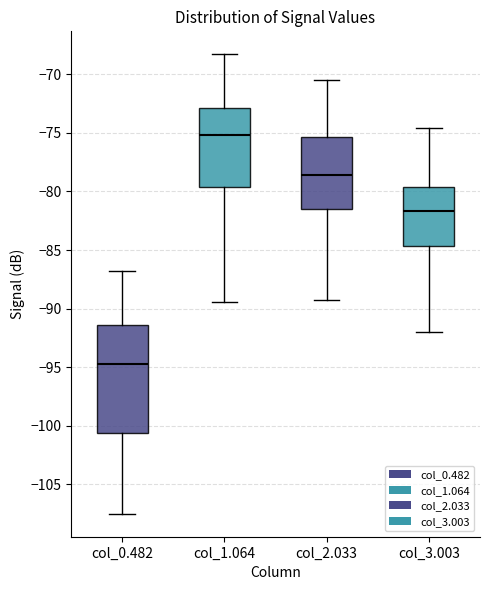

Reading left to right, read every box against the y-axis: the position of its median line, the range the box covers, and the ends of its whiskers. The values are not printed on the chart, so give them approximately, as read against the axis.

col_0.482: median -94.5, box -100.5 to -91.5, whiskers -107.5 to -87.0
col_1.064: median -75.0, box -79.5 to -73.0, whiskers -89.5 to -68.5
col_2.033: median -78.5, box -81.5 to -75.5, whiskers -89.5 to -70.5
col_3.003: median -81.5, box -84.5 to -79.5, whiskers -92.0 to -74.5